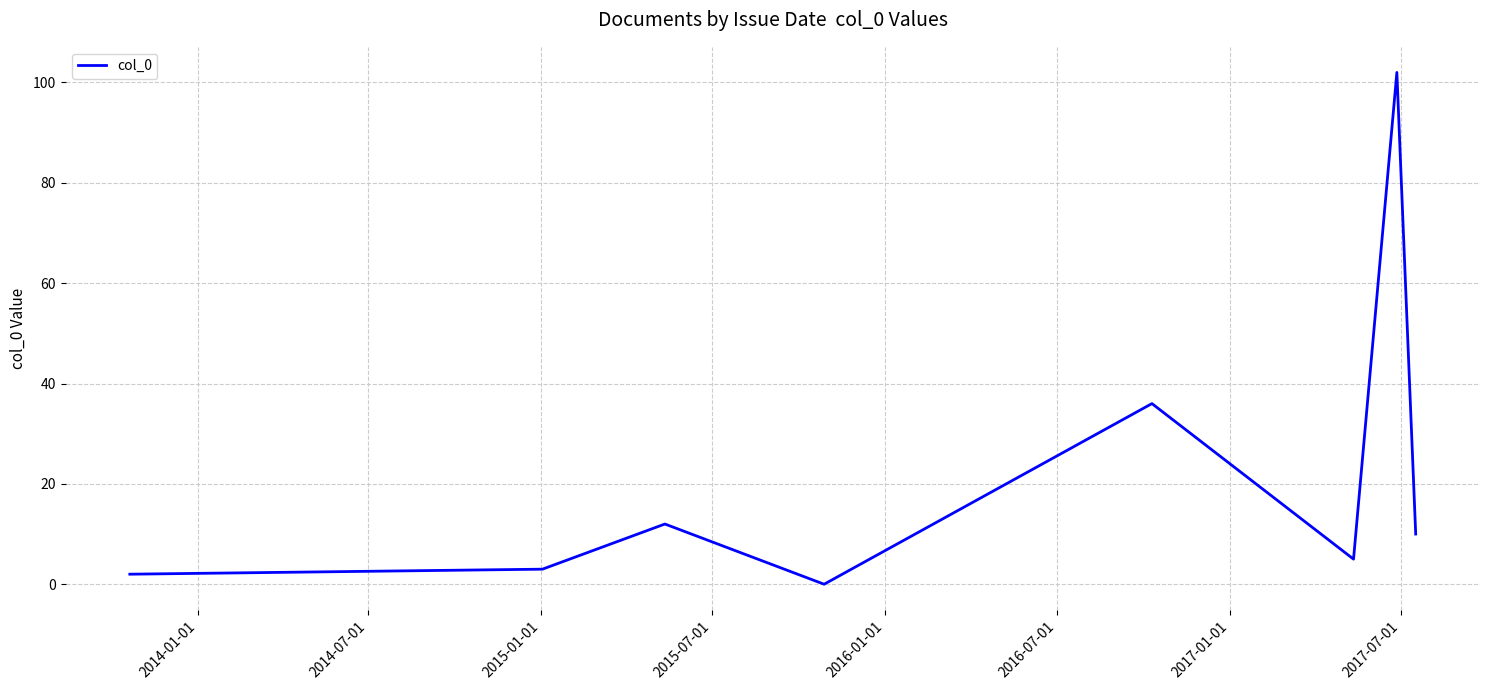

What is the difference between the maximum and second lowest values?

100